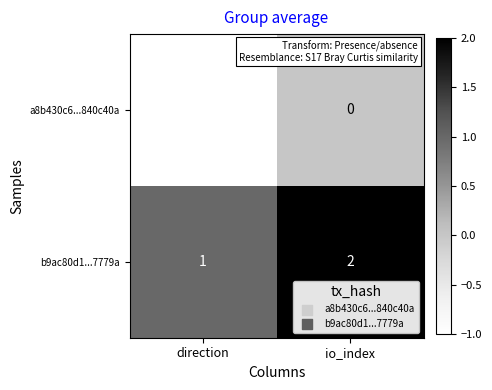

At which category is the sum across all series the highest?

io_index